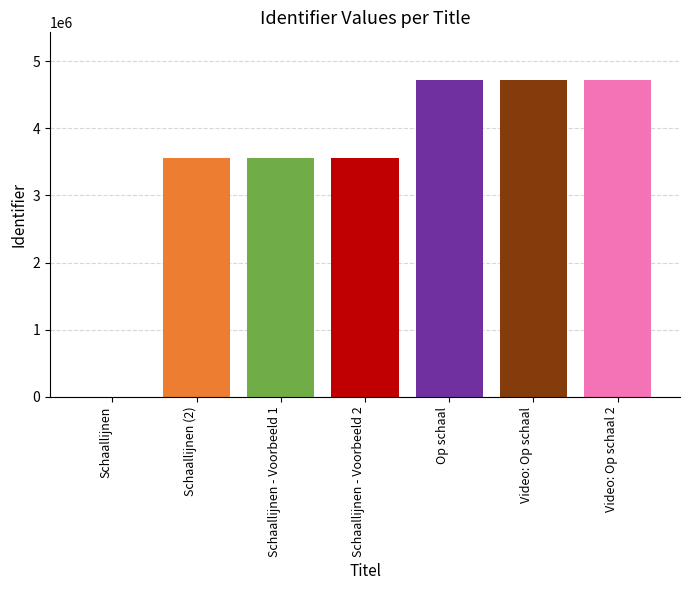

Between Schaallijnen - Voorbeeld 2 and Schaallijnen, which is larger?

Schaallijnen - Voorbeeld 2